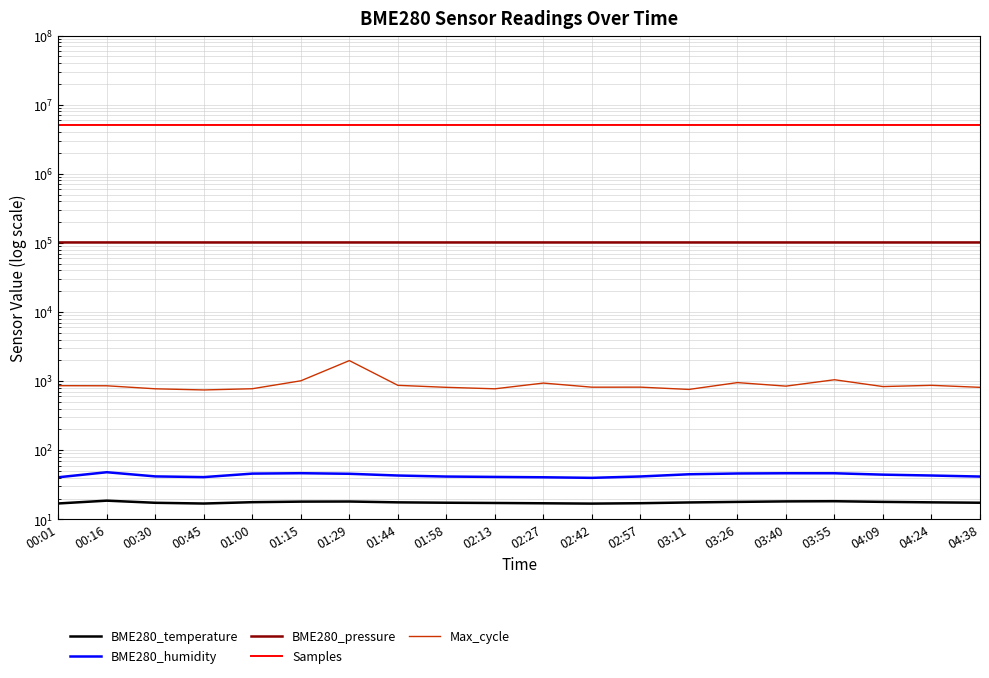

The BME280_pressure series shows 57839.7 at 00:01. True or false?

False